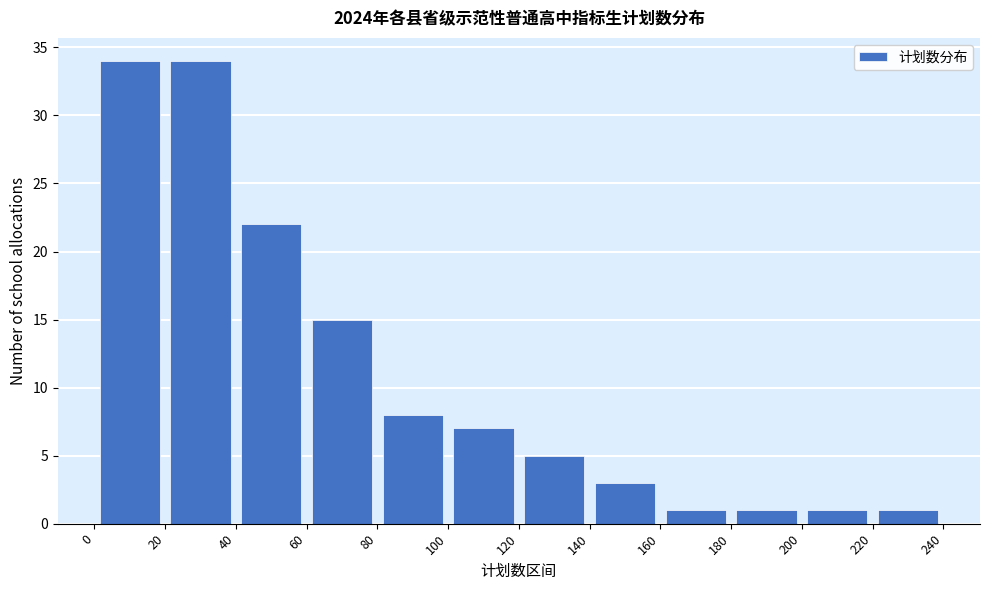

Reading left to right, list every bar in this chart as the range it spans on the x-axis followed by its height. The values are not printed on the chart, so give them approximately, as read against the axis.

0 to 20: 34
20 to 40: 34
40 to 60: 22
60 to 80: 15
80 to 100: 8
100 to 120: 7
120 to 140: 5
140 to 160: 3
160 to 180: 1
180 to 200: 1
200 to 220: 1
220 to 240: 1